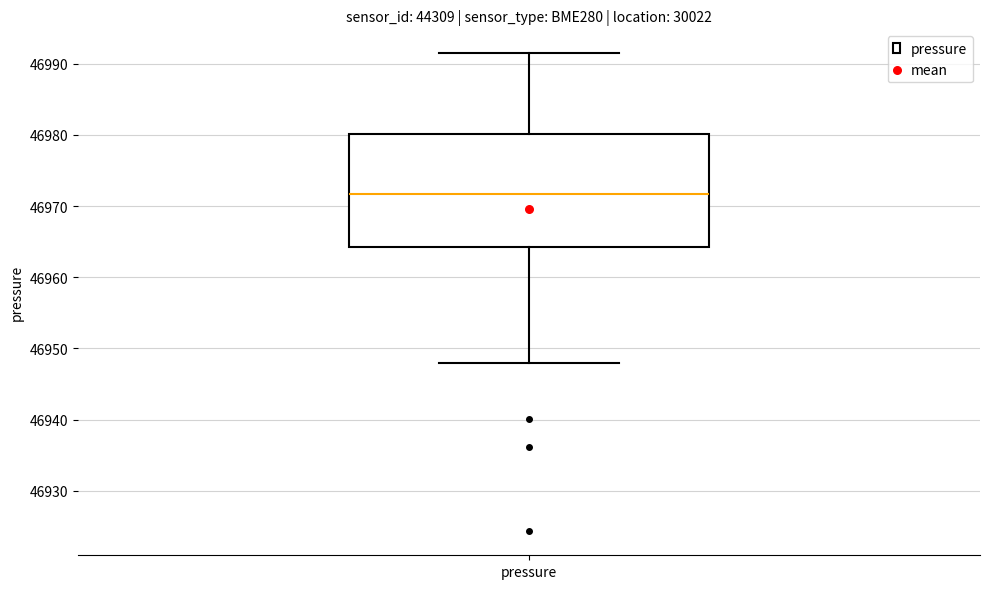

Read this box plot against the y-axis: the position of the median line, the range covered by the box, and the ends of both whiskers. The values are not printed on the chart, so give them approximately, as read against the axis.

median 46972, box 46964 to 46980, whiskers 46948 to 46991